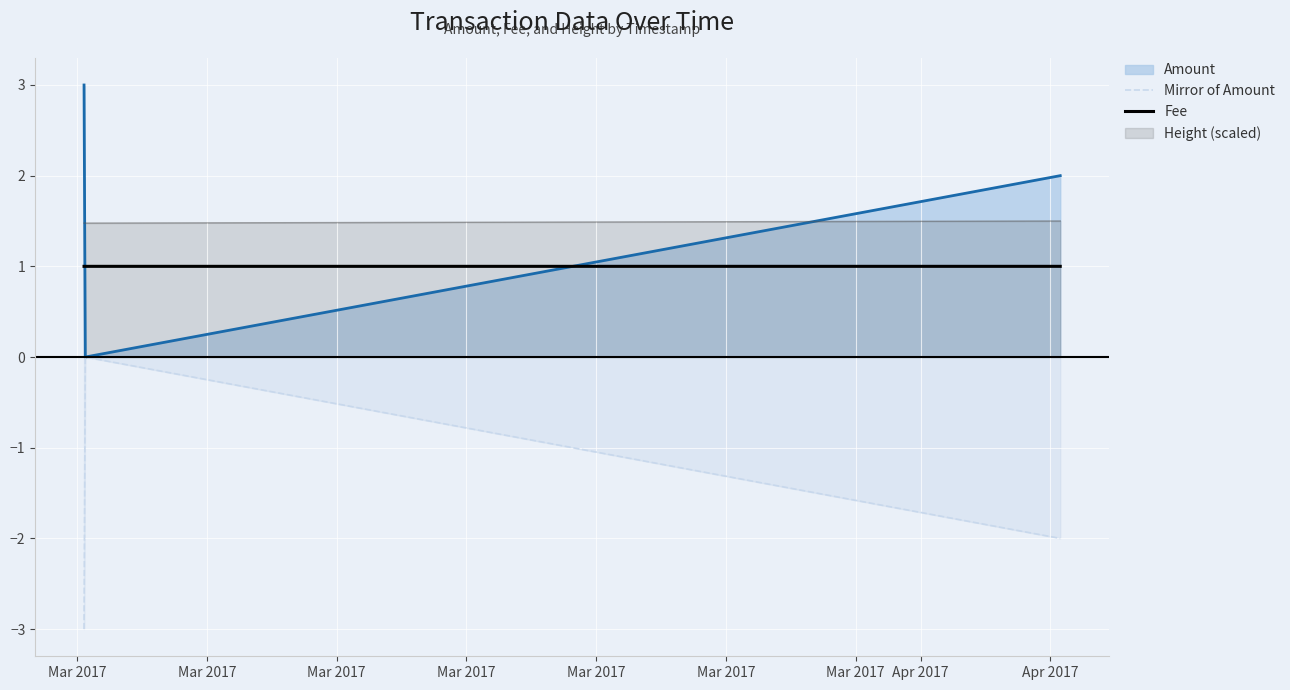

How many lines are shown in the chart?

4